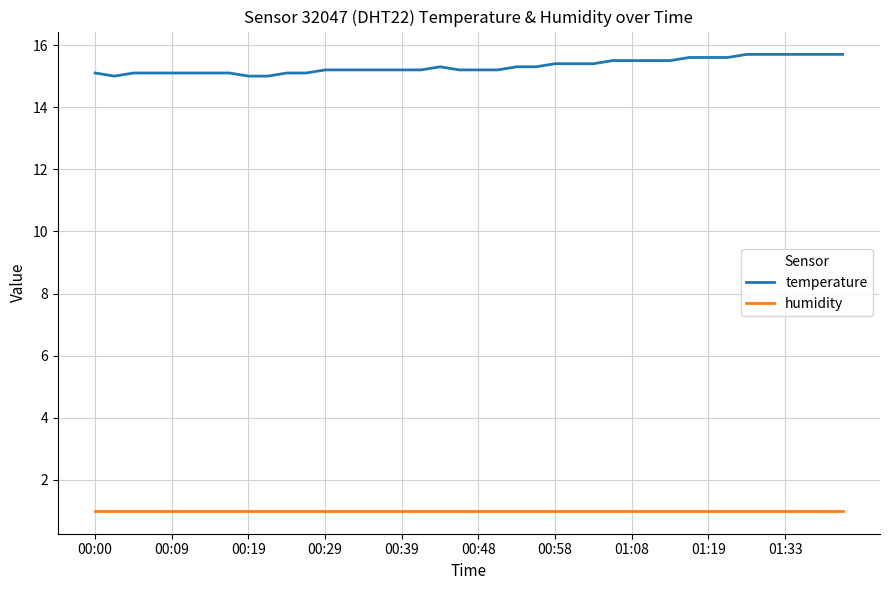

Which series has the largest range (max minus min)?

temperature